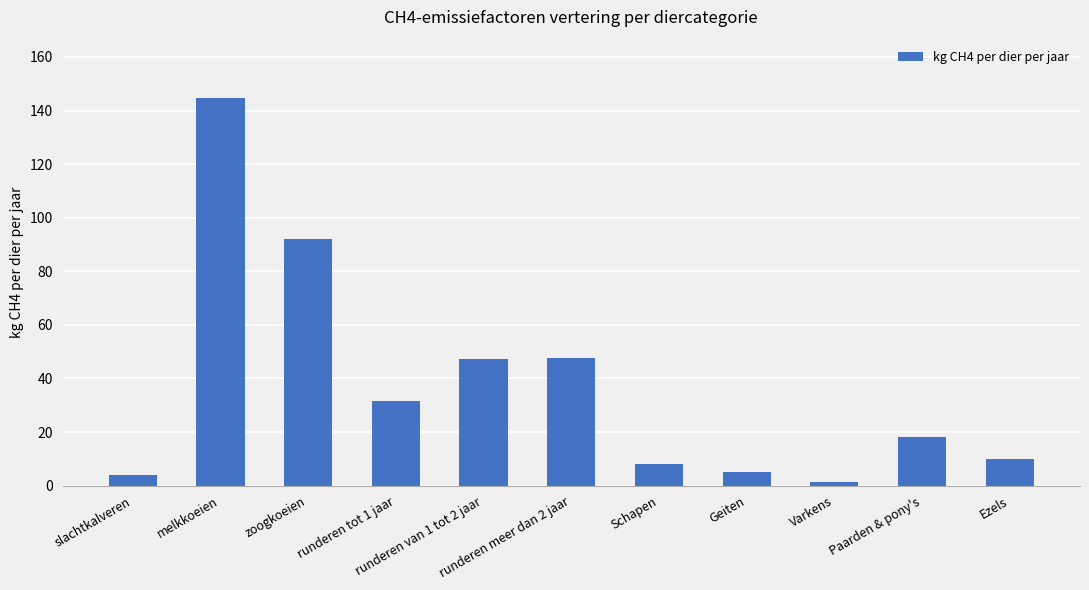

Is it true that the value at Ezels is 10.0?

True